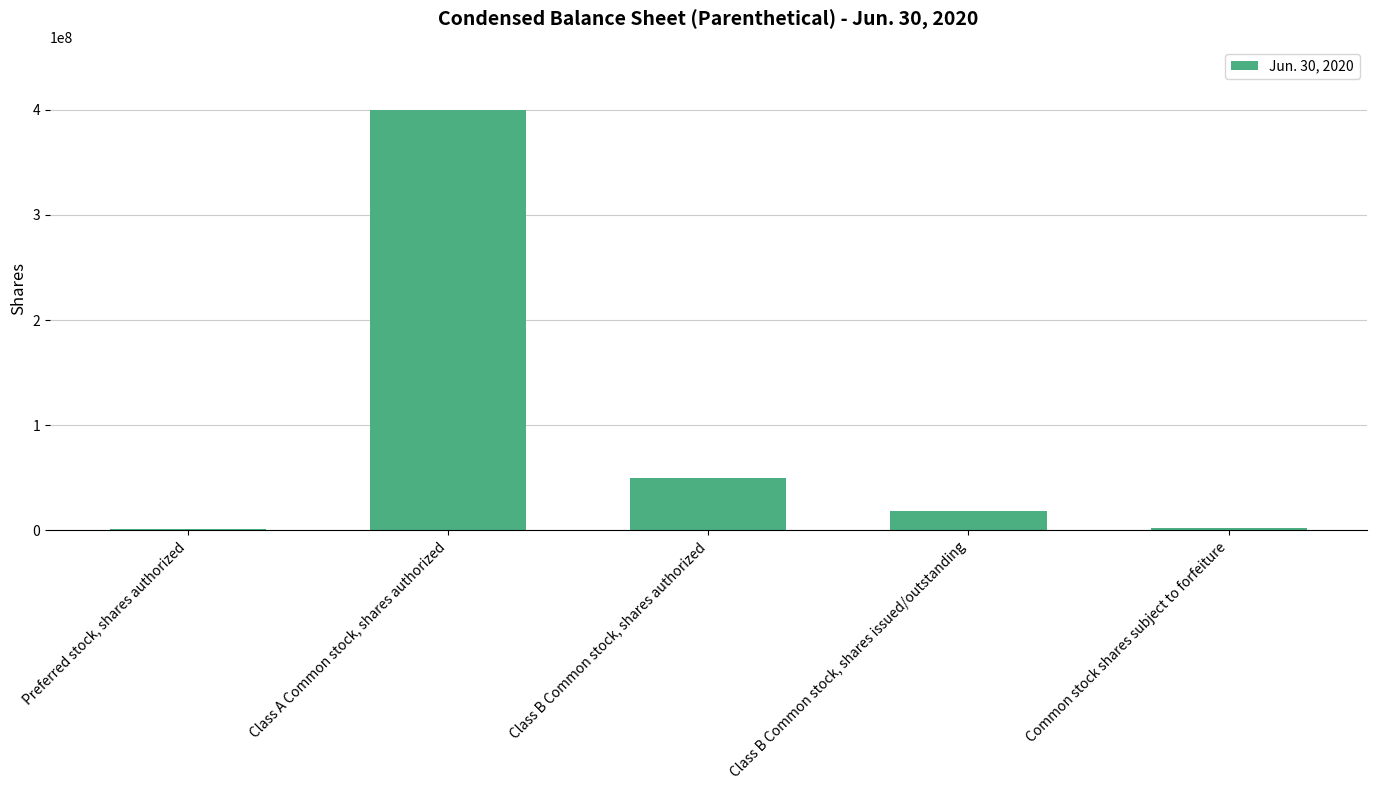

What is the ratio of the value at Common stock shares subject to forfeiture to the value at Preferred stock, shares authorized?

2.4